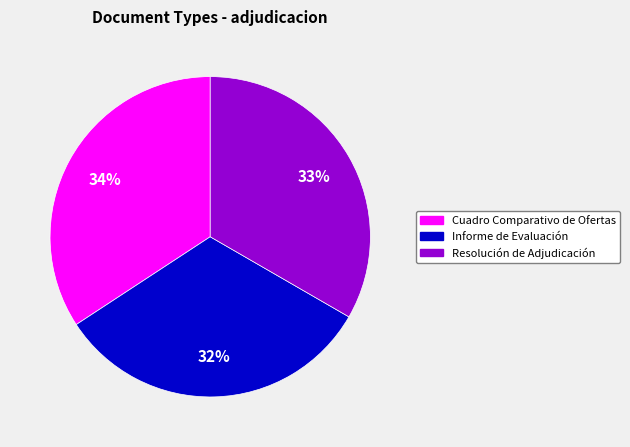

What percentage is the Informe de Evaluación slice, to the nearest percent?

32%